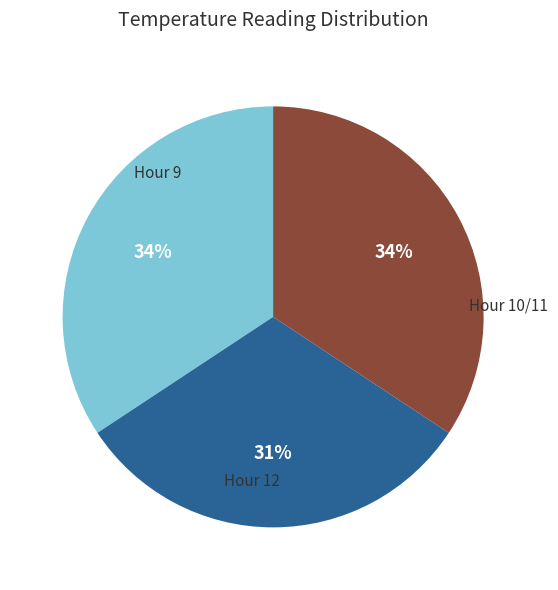

To the nearest percent, what is the difference between the largest and smallest slice percentages?

3%